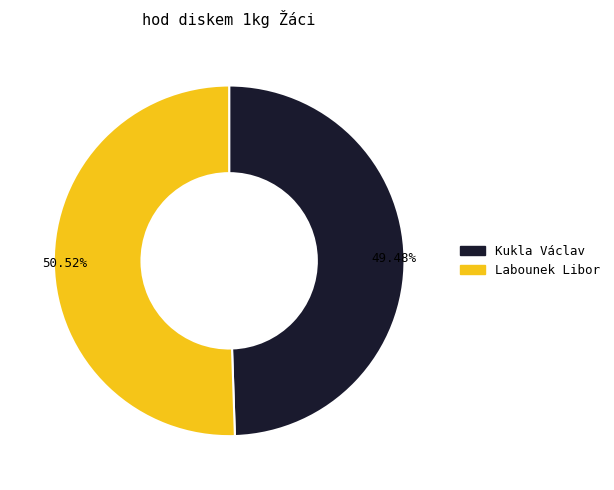

Which has a higher value, Kukla Václav or Labounek Libor?

Labounek Libor